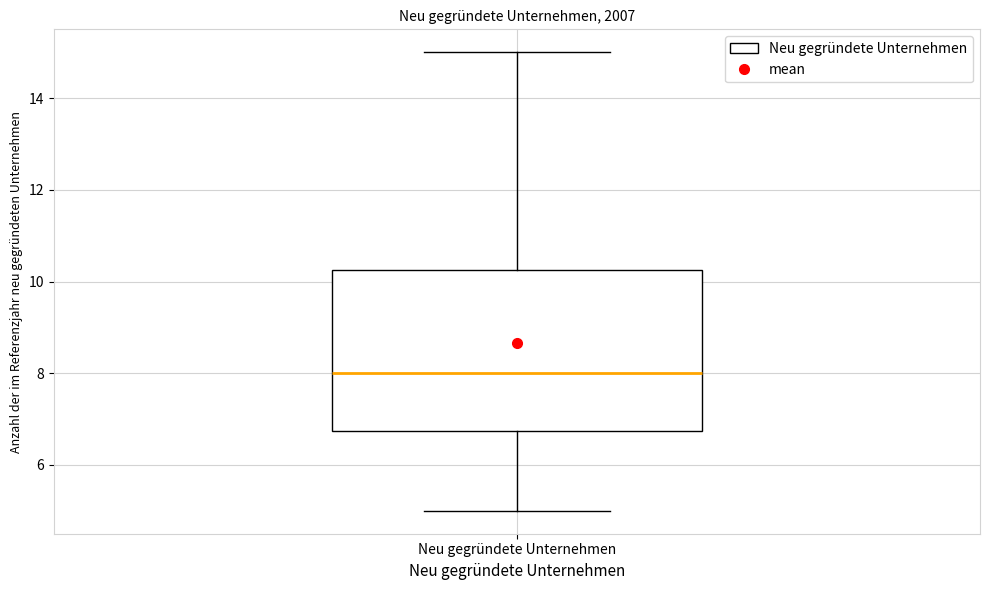

Transcribe this box plot: give where the median line is, the range the box spans, and where the two whiskers end, as read against the y-axis. The values are not printed on the chart, so give them approximately, as read against the axis.

median 8.0, box 6.8 to 10.2, whiskers 5.0 to 15.0